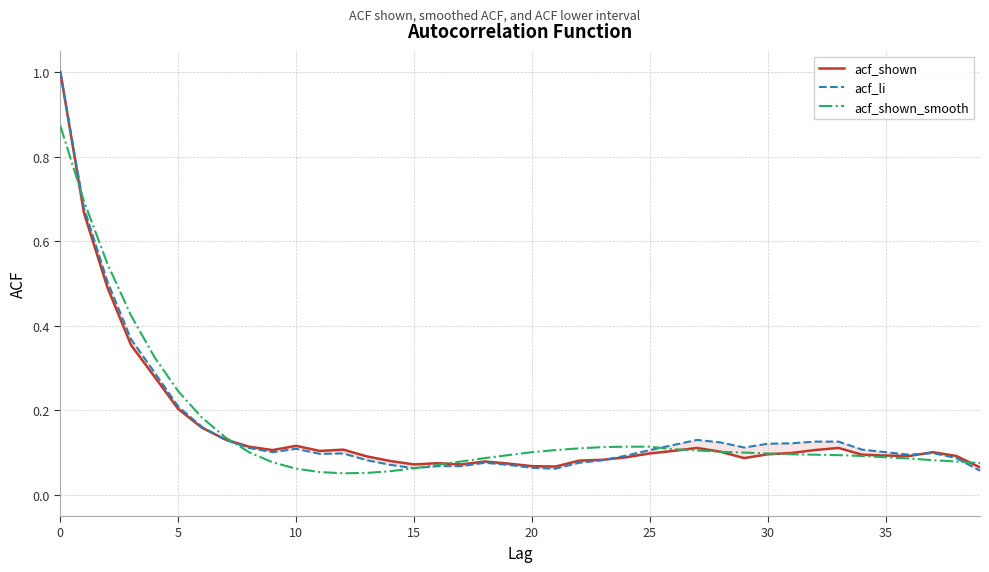

At 17, list the series in order from smallest to largest.

acf_li, acf_shown, acf_shown_smooth